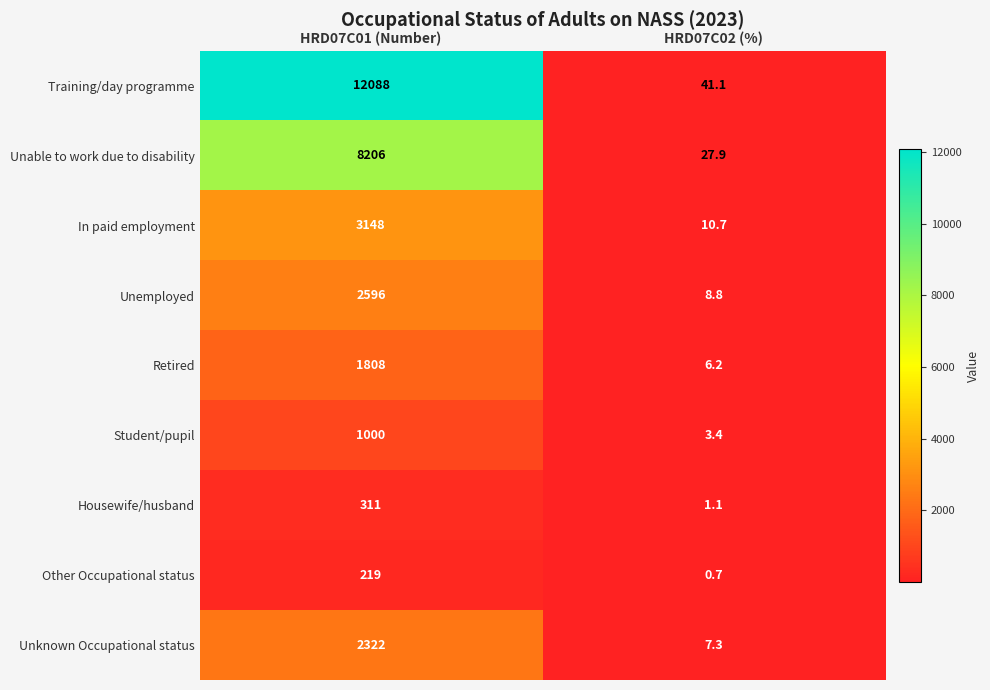

The value of Other Occupational status at HRD07C02 (%) is 0.7. True or false?

True